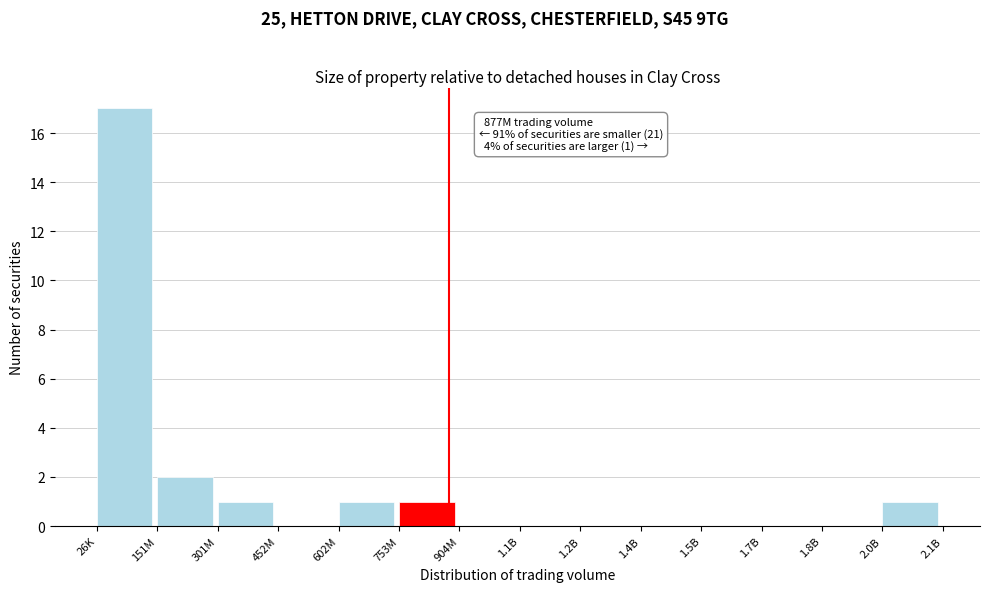

Reading right to left, list all the values displayed in this chart.

2.0B=1	1.8B=0	1.7B=0	1.5B=0	1.4B=0	1.2B=0	1.1B=0	904M=0	753M=1	602M=1	452M=0	301M=1	151M=2	26K=17